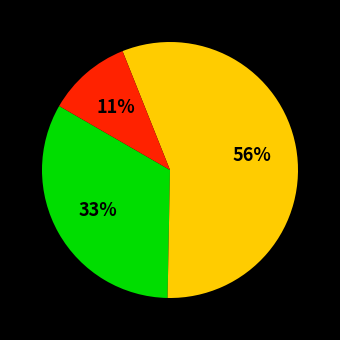

Is there any slice that represents more than half of the pie?

Yes